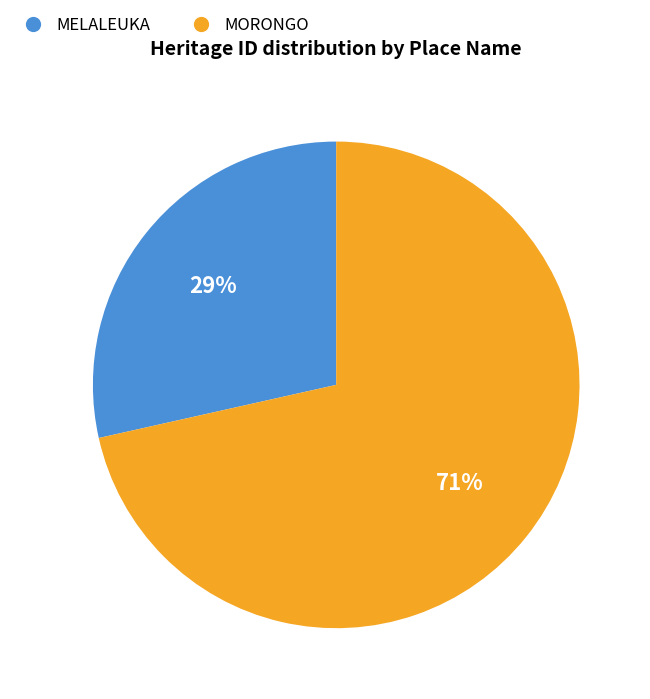

Which category has the smallest portion of the pie?

MELALEUKA